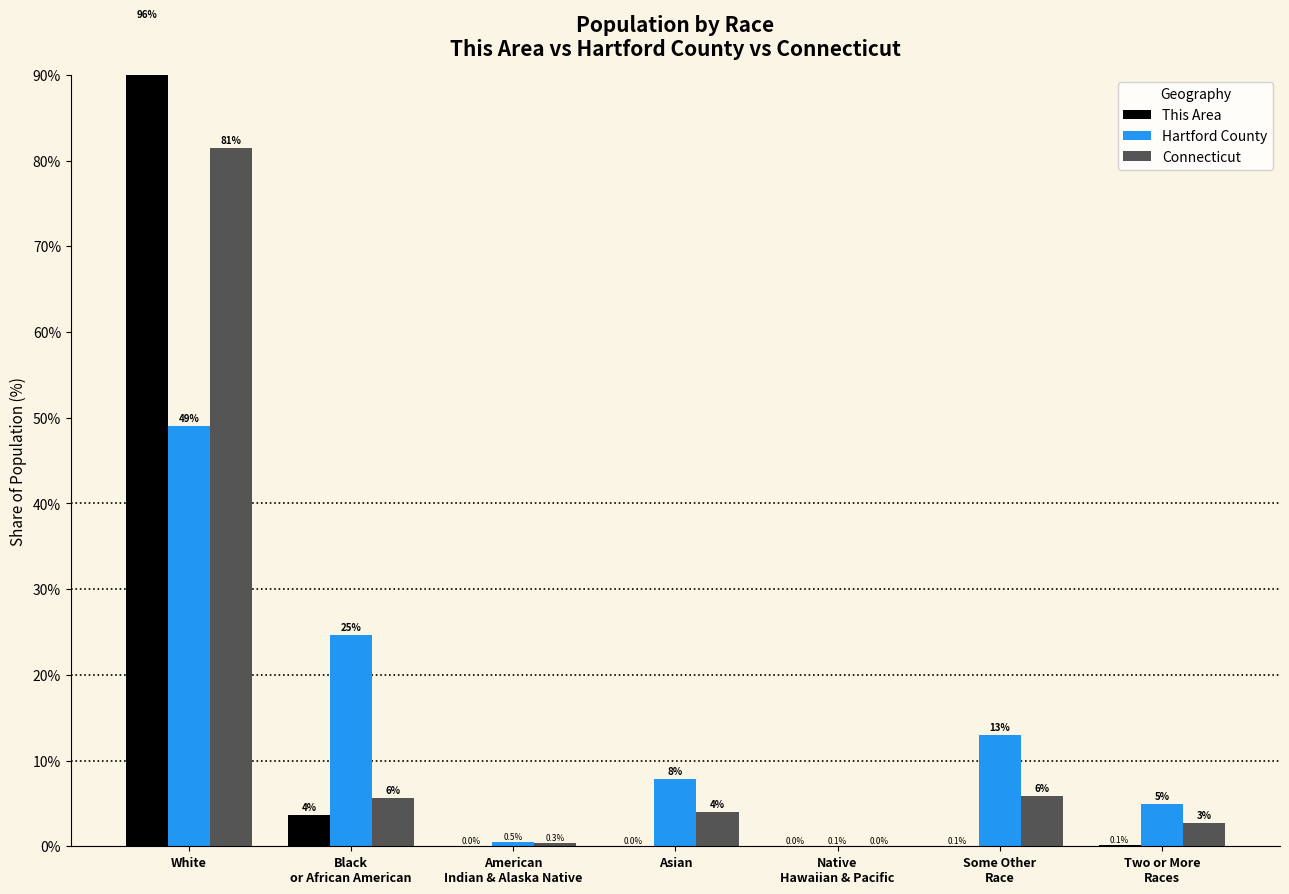

What position from the right is White?

7